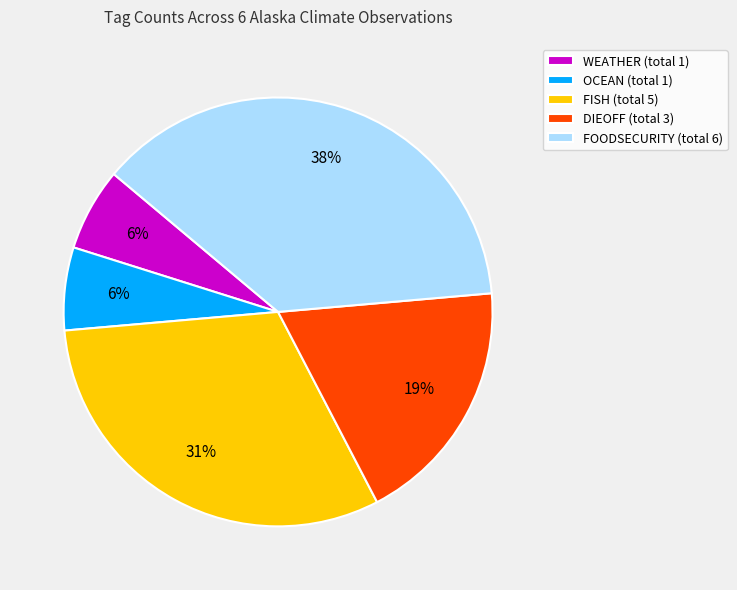

Between WEATHER (total 1) and DIEOFF (total 3), which is larger?

DIEOFF (total 3)